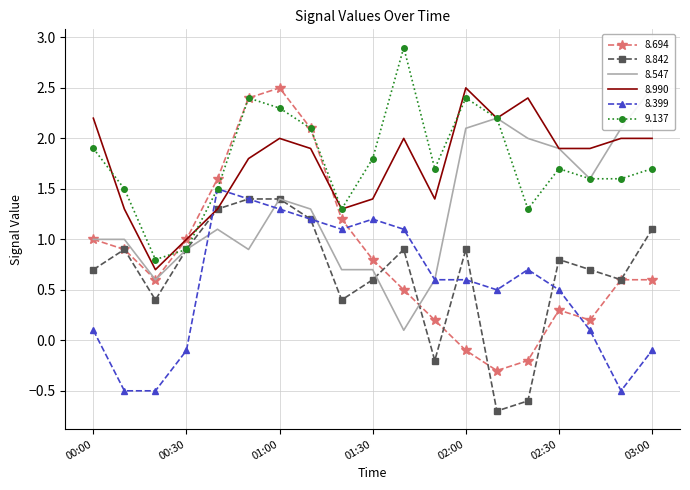

What is the value of the 8.694 point at the 3rd from the left?

0.6